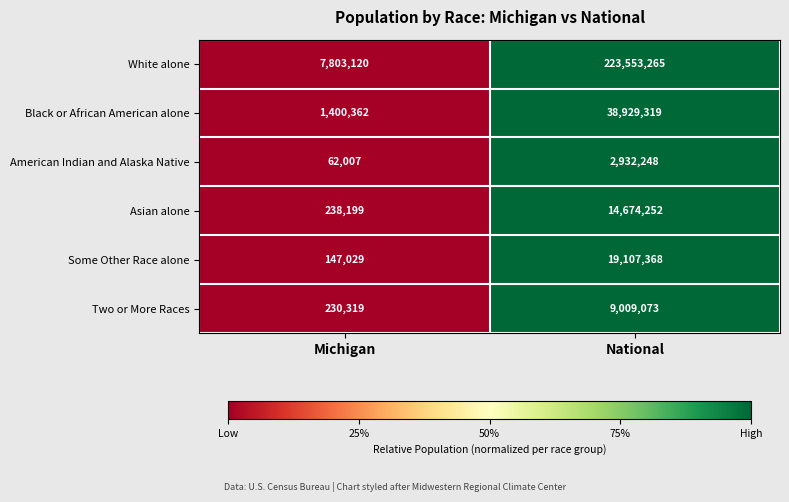

Which series changed the most between Michigan and National?

White alone